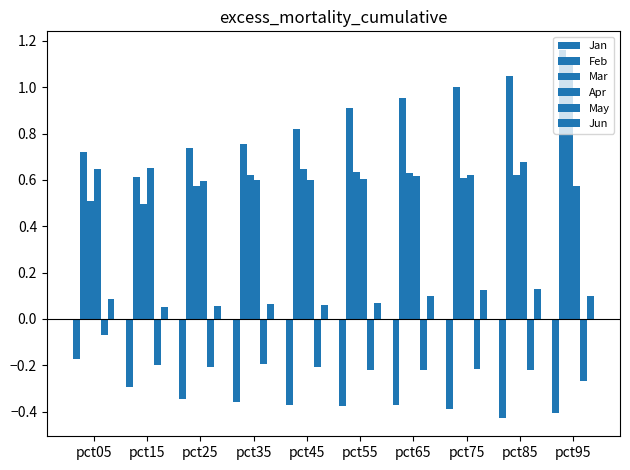

At pct55, list the series in order from largest to smallest.

Feb, Mar, Apr, Jun, May, Jan